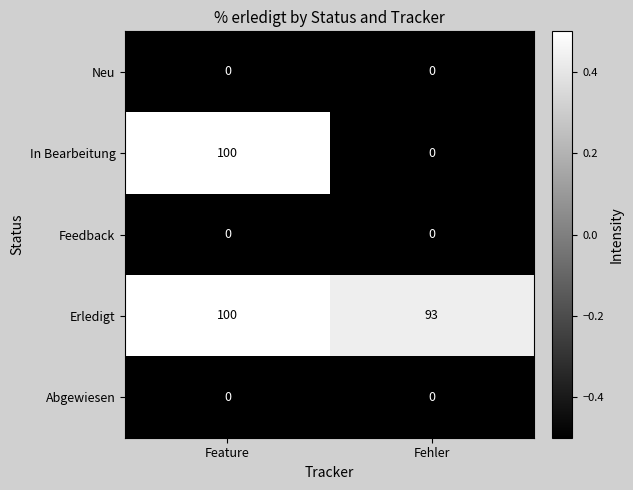

Is it true that Erledigt equals 167 at Feature?

False